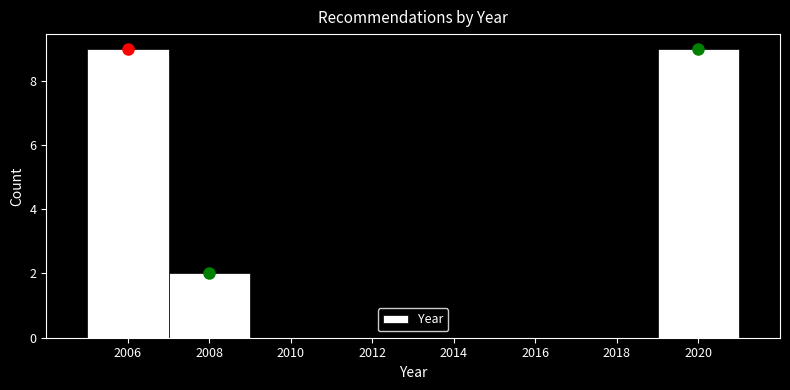

Reading left to right, transcribe this chart: for each bar, give the range it covers on the x-axis and its height. The values are not printed on the chart, so give them approximately, as read against the axis.

2005 to 2007: 9
2007 to 2009: 2
2009 to 2011: 0
2011 to 2013: 0
2013 to 2015: 0
2015 to 2017: 0
2017 to 2019: 0
2019 to 2021: 9